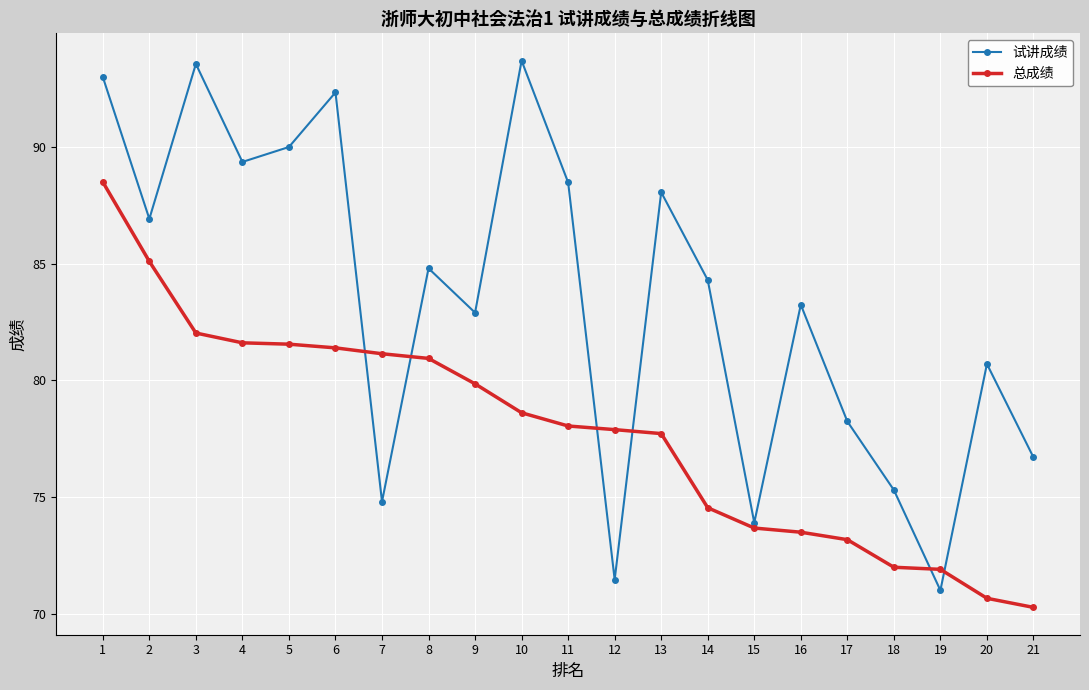

Between 1 and 8, which series saw the biggest shift?

试讲成绩